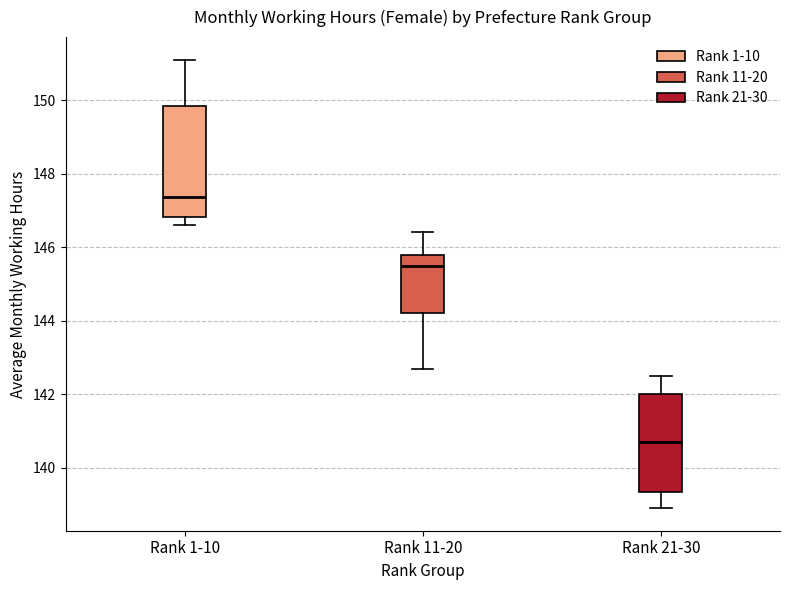

Where does the lower whisker of the box for Rank 1-10 end on the y-axis? The values are not printed on the chart, so give them approximately, as read against the axis.

146.6